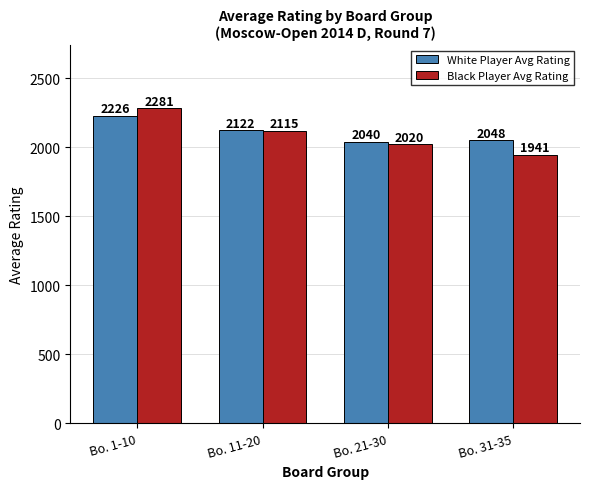

Is it true that White Player Avg Rating equals 781 at Bo. 1-10?

False